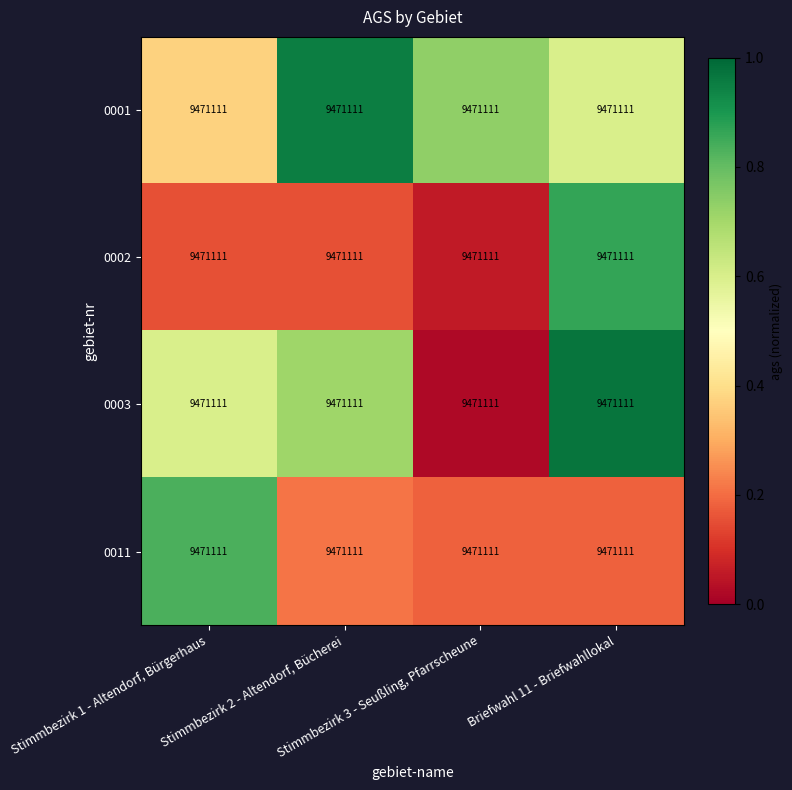

Reading left to right, extract all data points from this chart.

0001: Stimmbezirk 1 - Altendorf, Bürgerhaus=9471111.0	Stimmbezirk 2 - Altendorf, Bücherei=9471111.0	Stimmbezirk 3 - Seußling, Pfarrscheune=9471111.0	Briefwahl 11 - Briefwahllokal=9471111.0
0002: Stimmbezirk 1 - Altendorf, Bürgerhaus=9471111.0	Stimmbezirk 2 - Altendorf, Bücherei=9471111.0	Stimmbezirk 3 - Seußling, Pfarrscheune=9471111.0	Briefwahl 11 - Briefwahllokal=9471111.0
0003: Stimmbezirk 1 - Altendorf, Bürgerhaus=9471111.0	Stimmbezirk 2 - Altendorf, Bücherei=9471111.0	Stimmbezirk 3 - Seußling, Pfarrscheune=9471111.0	Briefwahl 11 - Briefwahllokal=9471111.0
0011: Stimmbezirk 1 - Altendorf, Bürgerhaus=9471111.0	Stimmbezirk 2 - Altendorf, Bücherei=9471111.0	Stimmbezirk 3 - Seußling, Pfarrscheune=9471111.0	Briefwahl 11 - Briefwahllokal=9471111.0